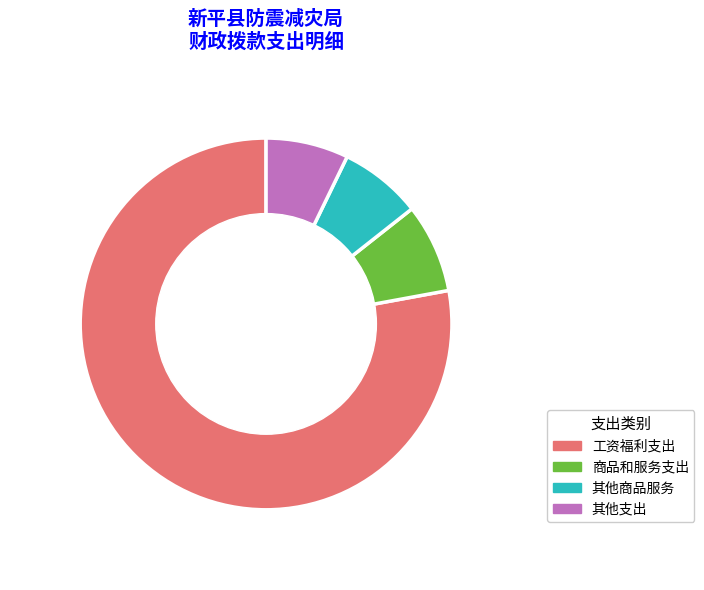

Does any single category account for the majority?

Yes